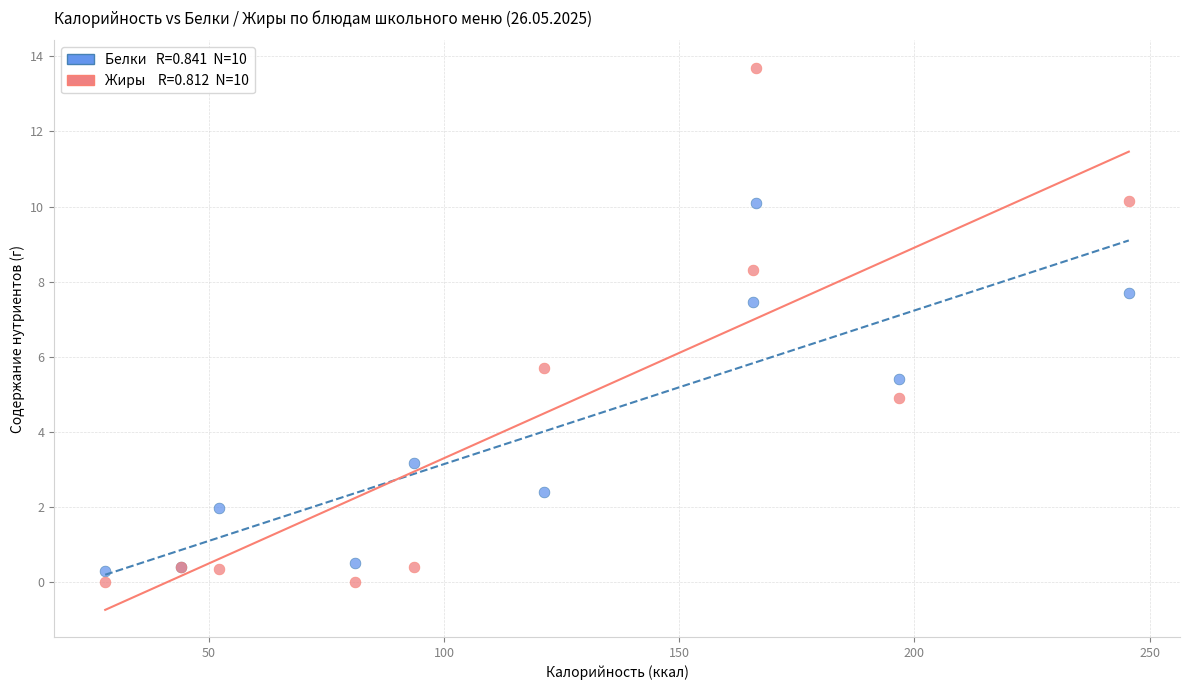

Across all series, what Y value is closest to 6?

5.7